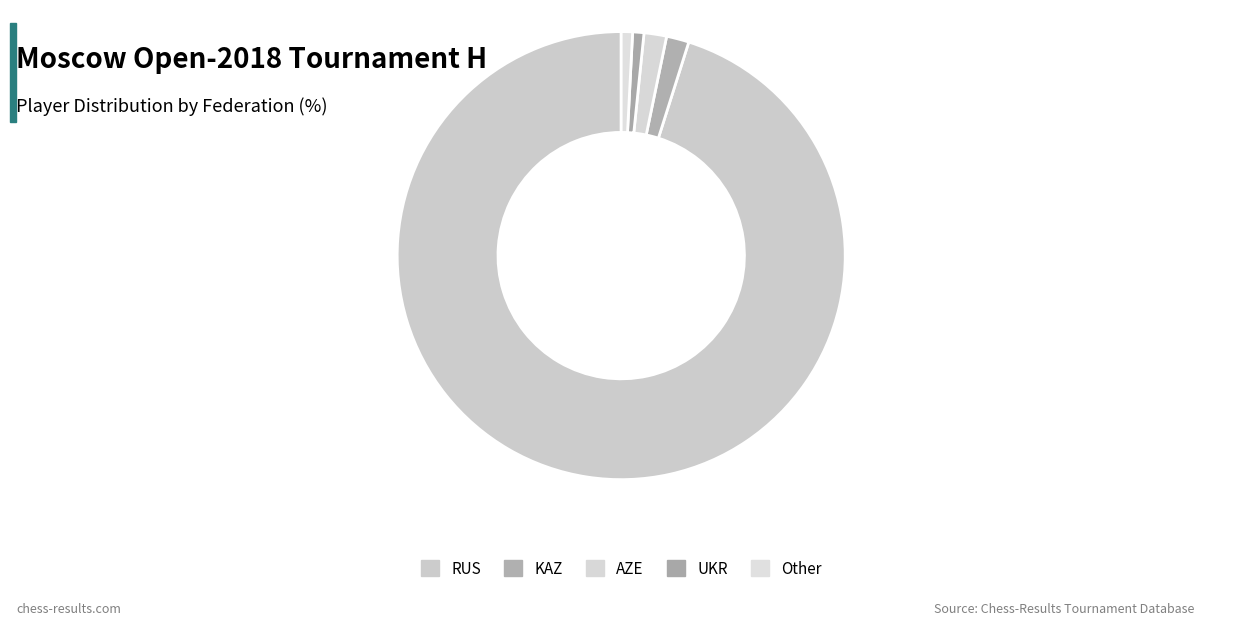

Is it true that Other is 13% of the pie?

False